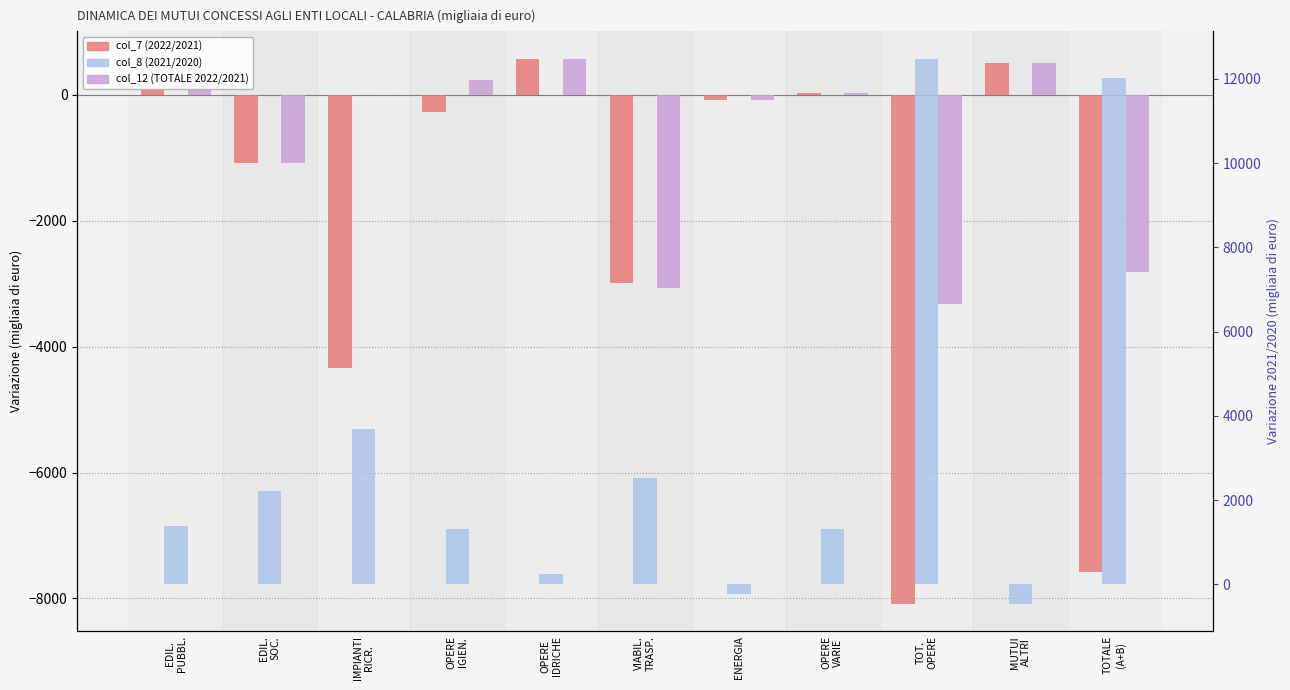

Between IMPIANTI
RICR. and VIABIL.
TRASP., which series saw the biggest shift?

col_12 (TOTALE 2022/2021)